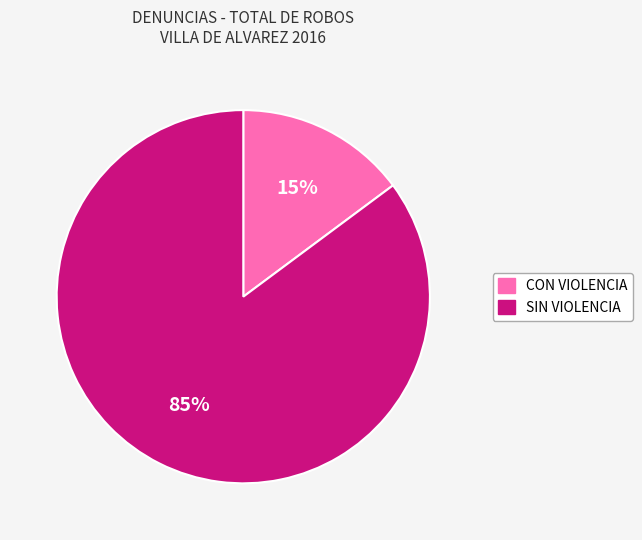

To the nearest percent, what percentage of the pie is SIN VIOLENCIA?

85%